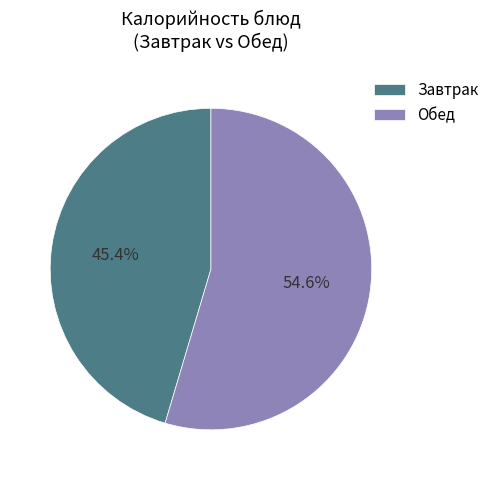

Which category accounts for the majority?

Обед